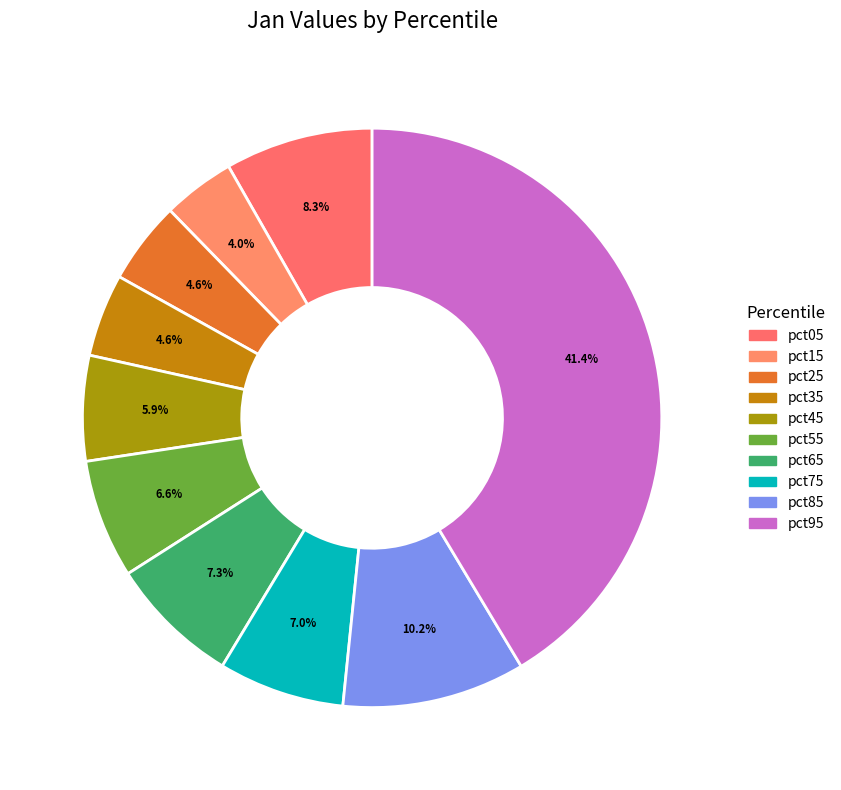

Combined, do pct25 and pct55 account for over 50%?

No